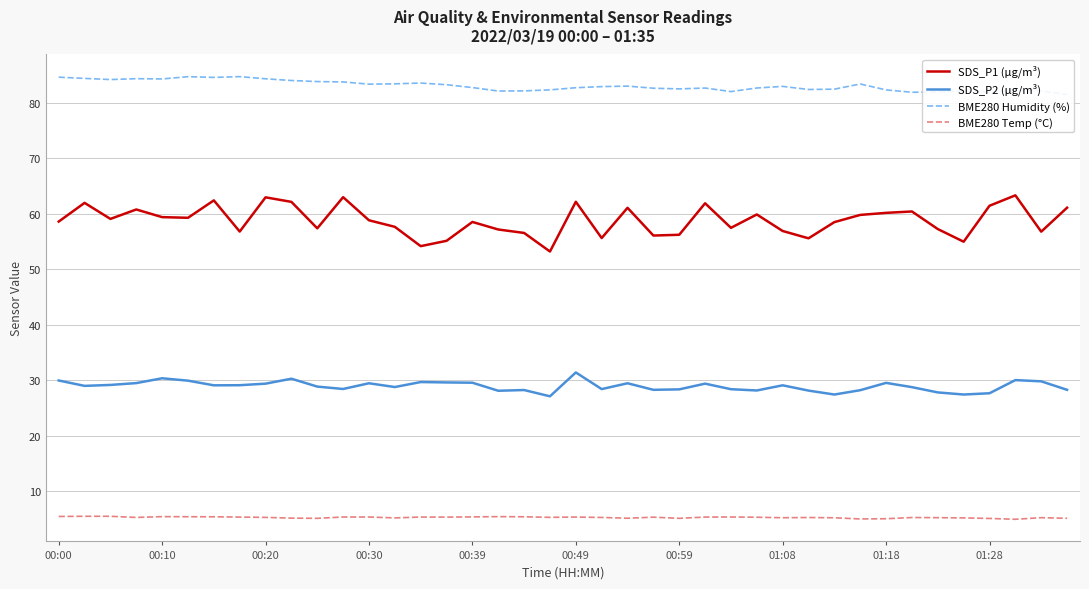

Which series has the largest total across all categories?

BME280 Humidity (%)